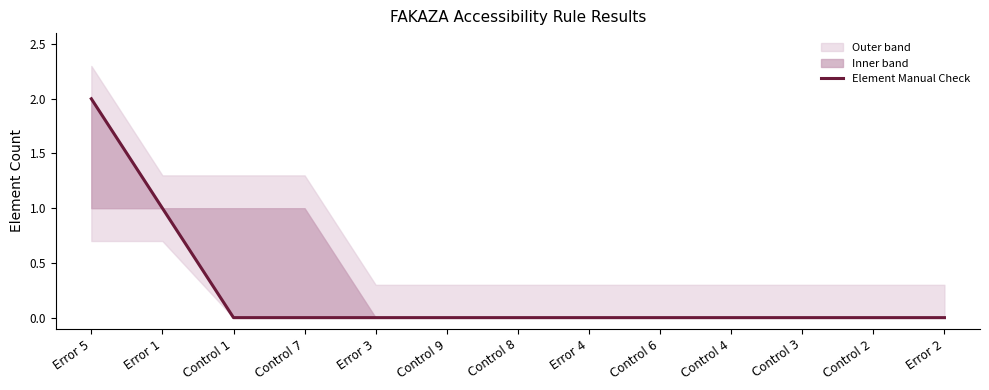

Does the chart have visible grid lines?

No